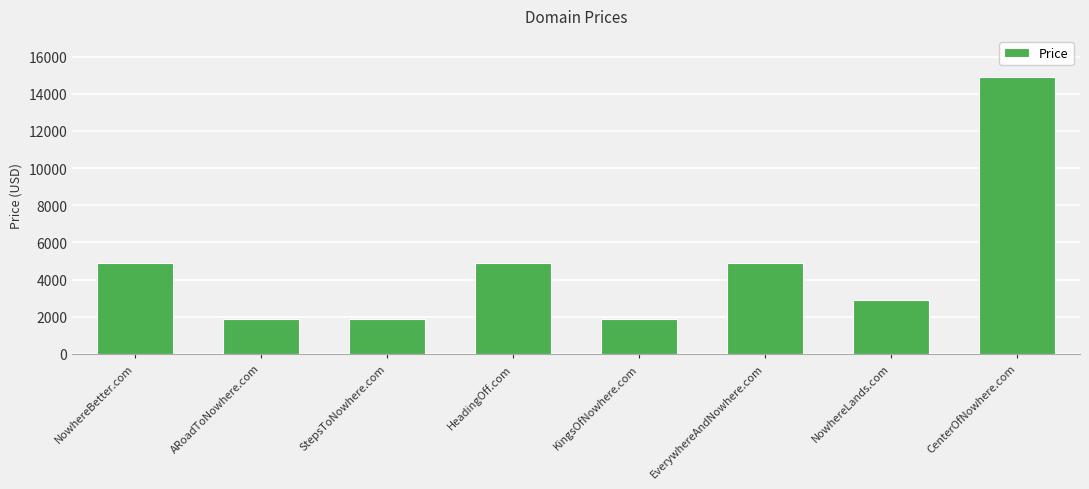

Which label corresponds to the largest value in the chart?

CenterOfNowhere.com